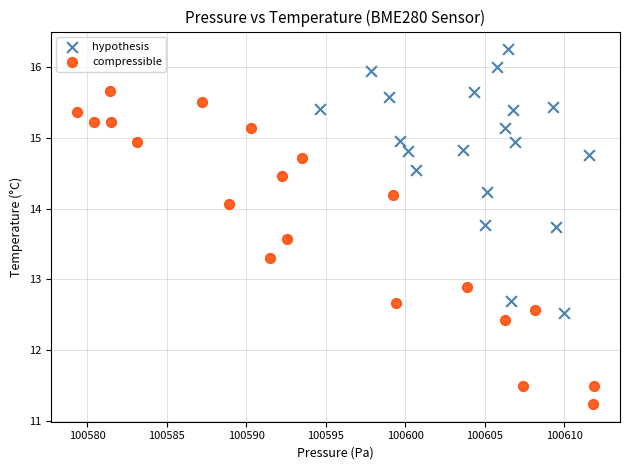

Which series contains the lowest Y value?

compressible